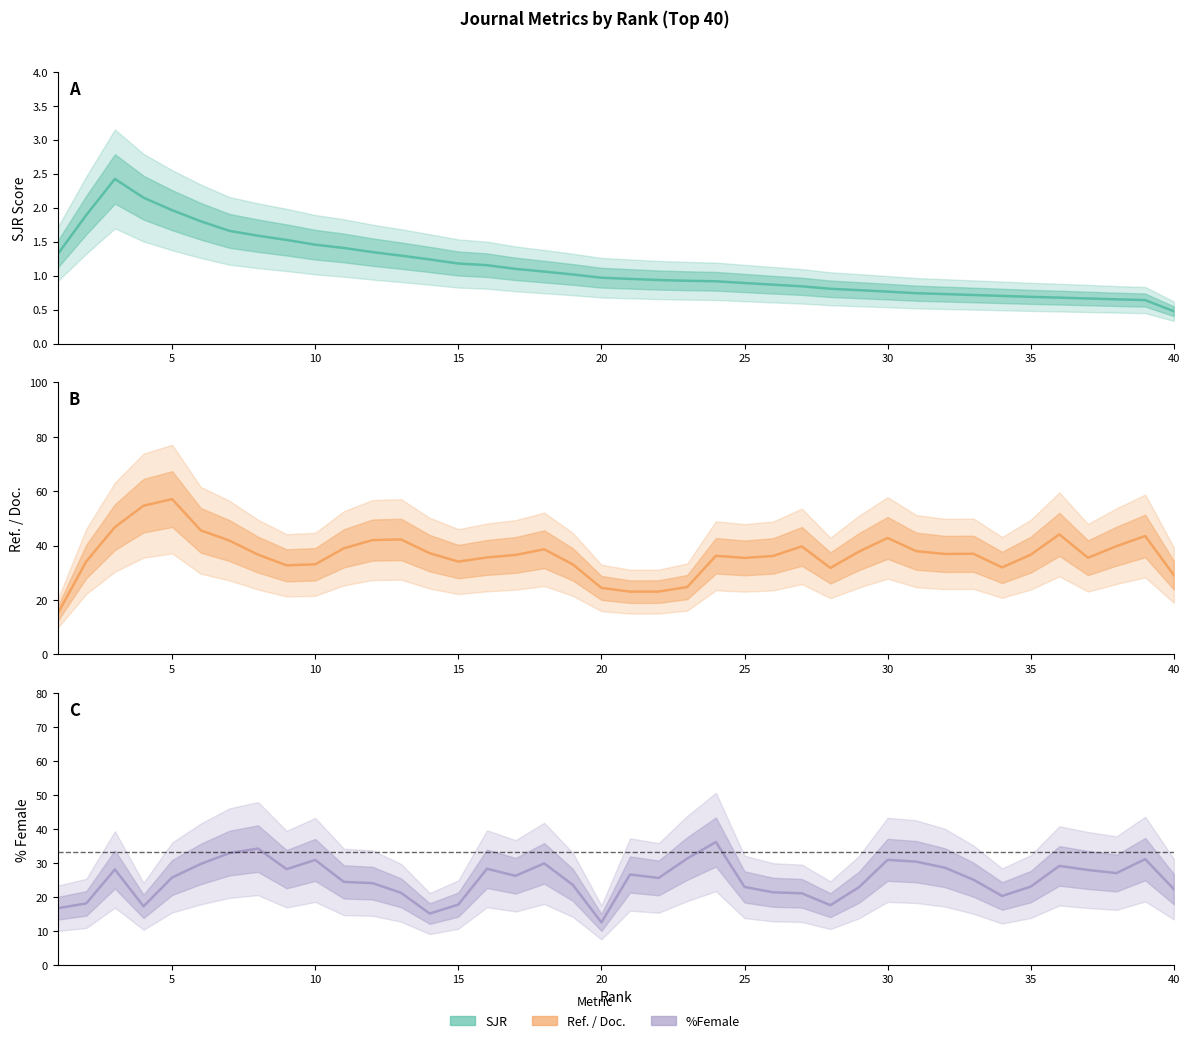

Which series has the widest spread of values?

Ref. / Doc.